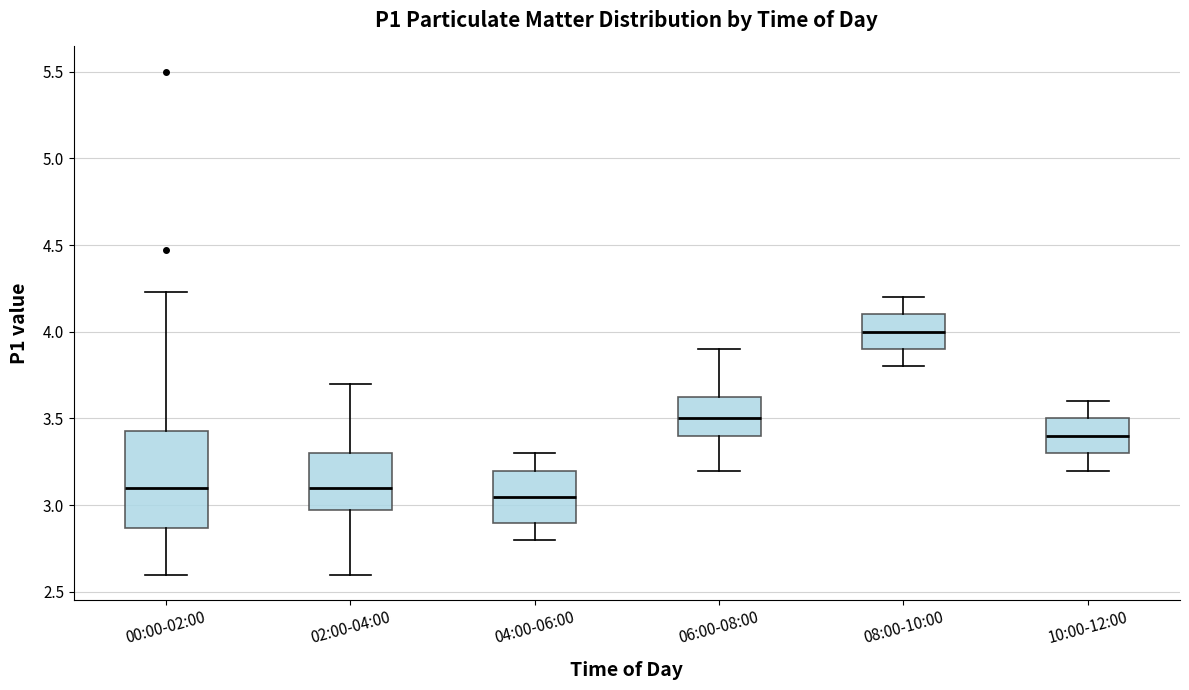

Comparing the boxes themselves (not the whiskers), which one is the tallest?

00:00-02:00